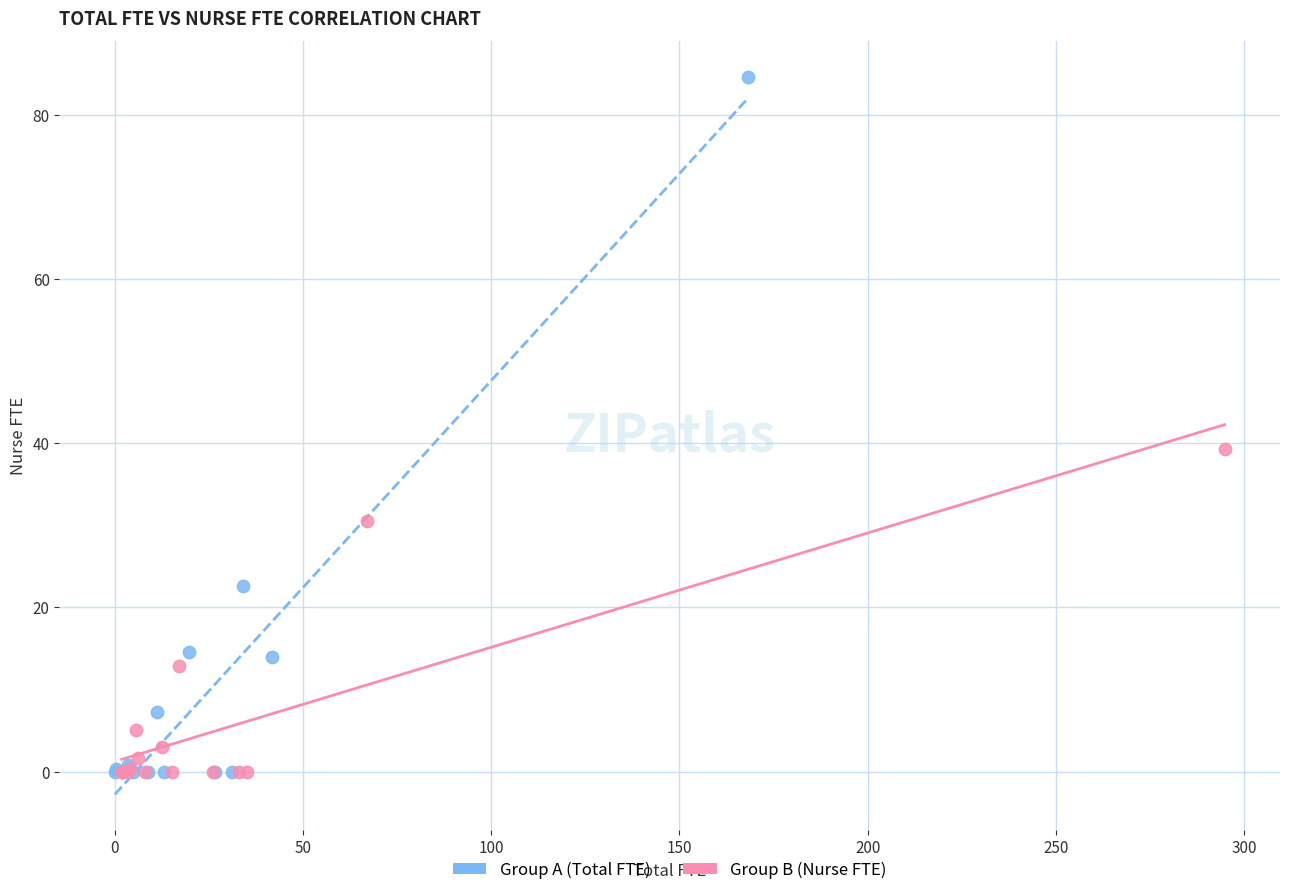

Which series reaches the maximum Y coordinate?

Group A (Total FTE)